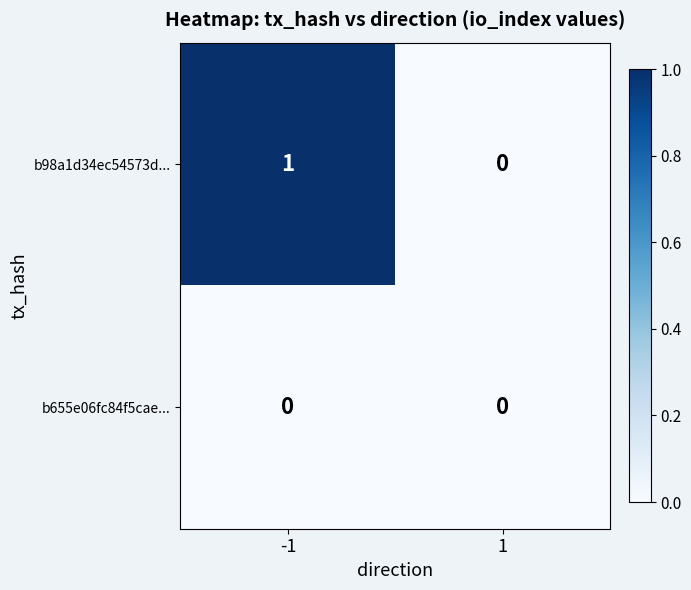

The b98a1d34ec54573d... series shows 1 at -1. True or false?

True